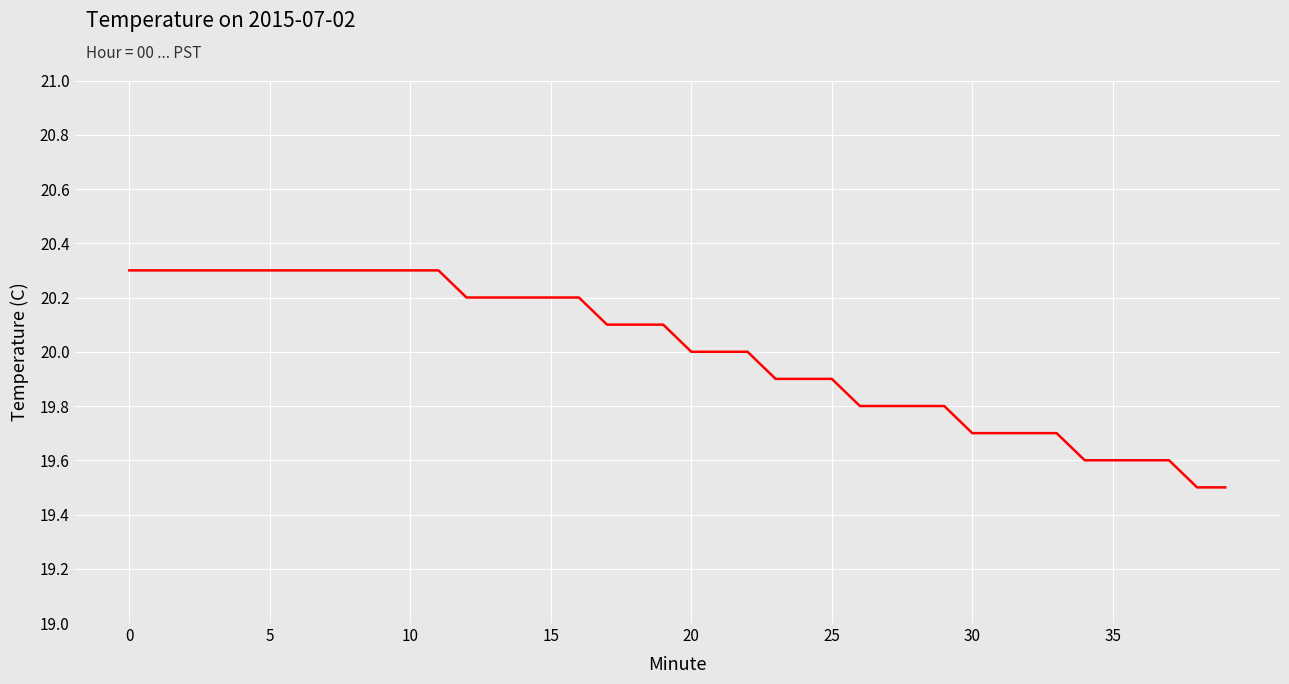

Reading right to left, transcribe all the data shown in this chart.

19.5	19.5	19.6	19.6	19.6	19.6	19.7	19.7	19.7	19.7	19.8	19.8	19.8	19.8	19.9	19.9	19.9	20.0	20.0	20.0	20.1	20.1	20.1	20.2	20.2	20.2	20.2	20.2	20.3	20.3	20.3	20.3	20.3	20.3	20.3	20.3	20.3	20.3	20.3	20.3